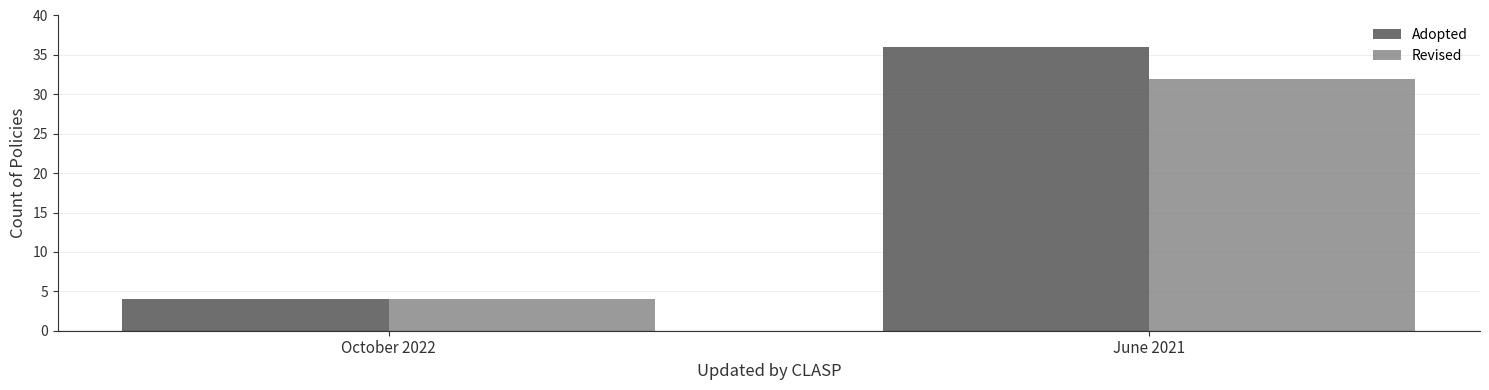

Which series changed the most between October 2022 and June 2021?

Adopted